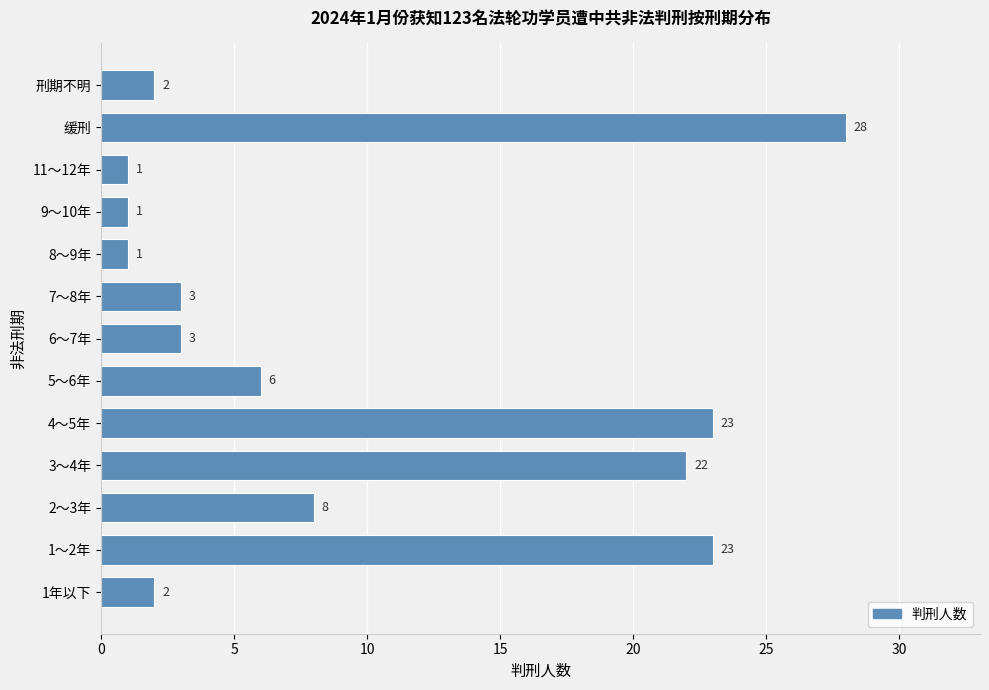

What is the greatest value displayed?

28